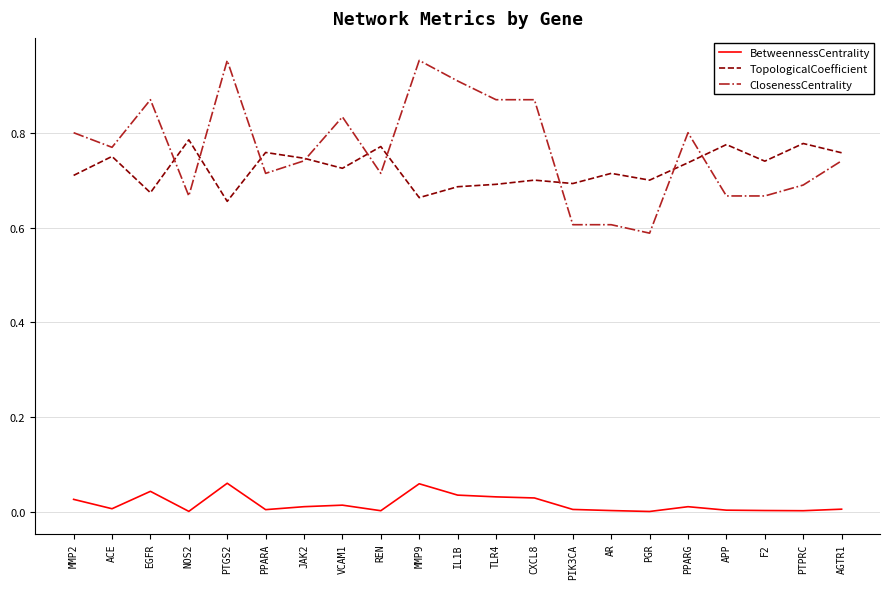

In BetweennessCentrality, how many points are higher than both neighbors (excluding endpoints)?

5